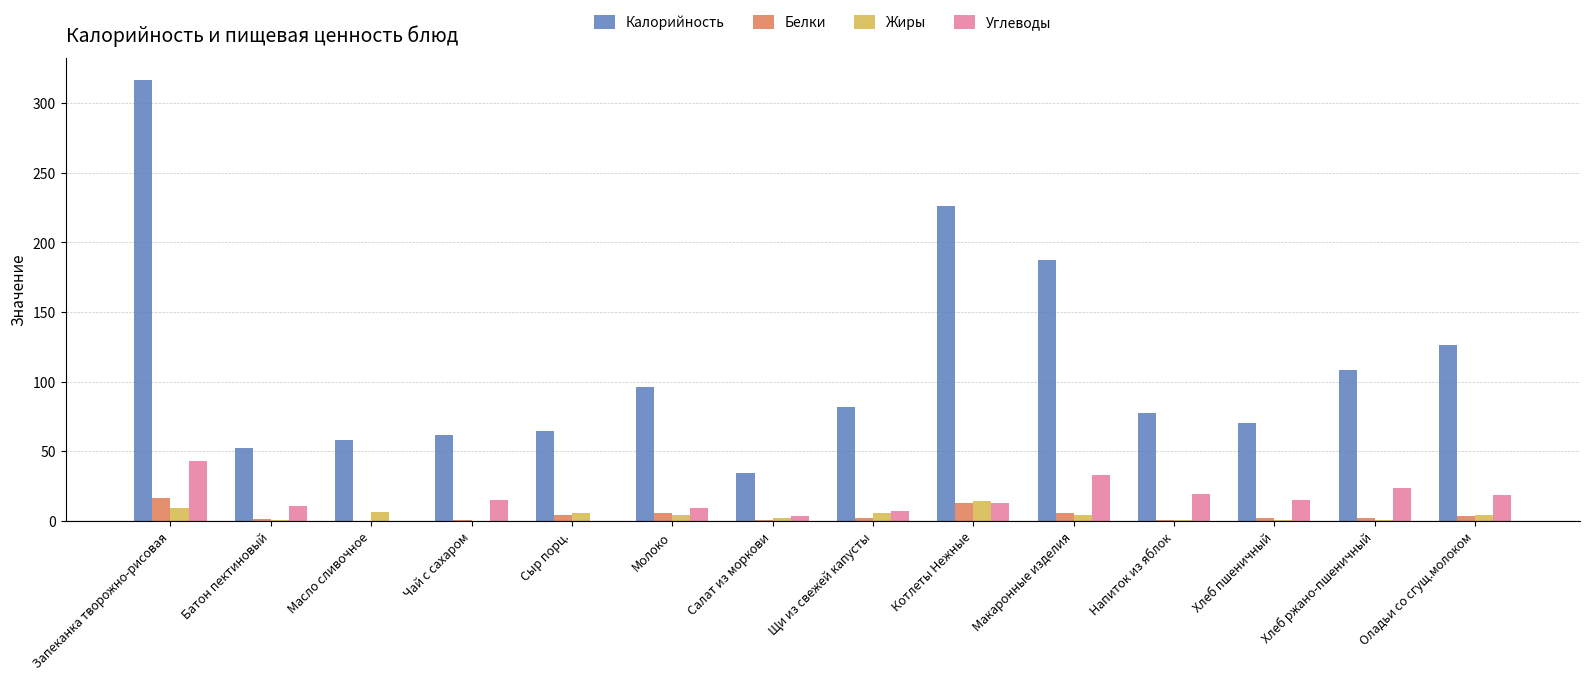

The Калорийность series shows 61.2 at Чай с сахаром. True or false?

True